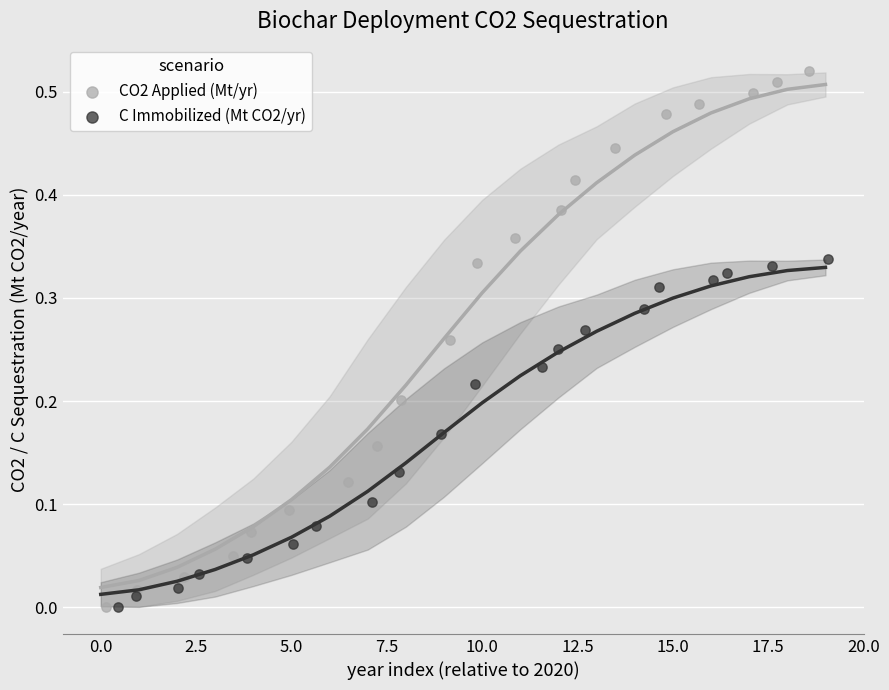

Which series reaches the maximum Y coordinate?

CO2 Applied (Mt/yr)